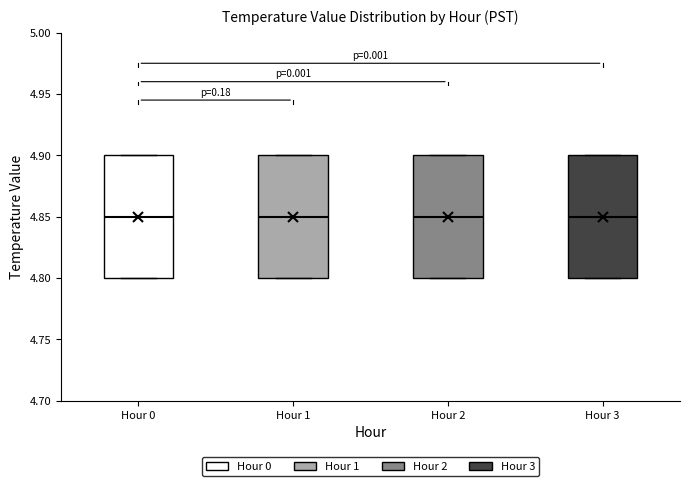

Reading left to right, read every box against the y-axis: the position of its median line, the range the box covers, and the ends of its whiskers. The values are not printed on the chart, so give them approximately, as read against the axis.

Hour 0: median 4.85, box 4.80 to 4.90, whiskers 4.80 to 4.90
Hour 1: median 4.85, box 4.80 to 4.90, whiskers 4.80 to 4.90
Hour 2: median 4.85, box 4.80 to 4.90, whiskers 4.80 to 4.90
Hour 3: median 4.85, box 4.80 to 4.90, whiskers 4.80 to 4.90